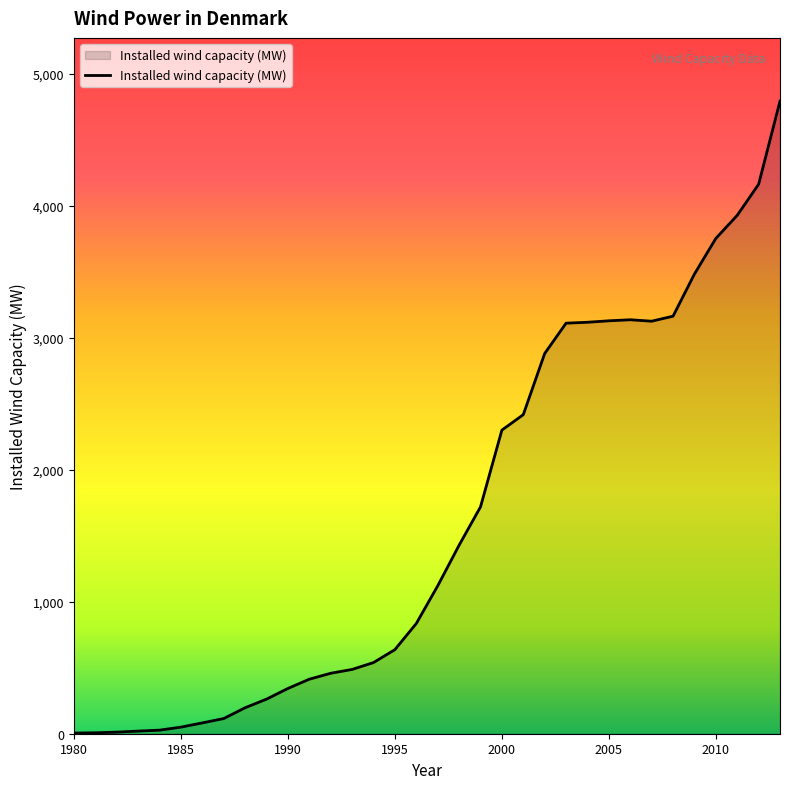

What is the greatest value displayed?

4792